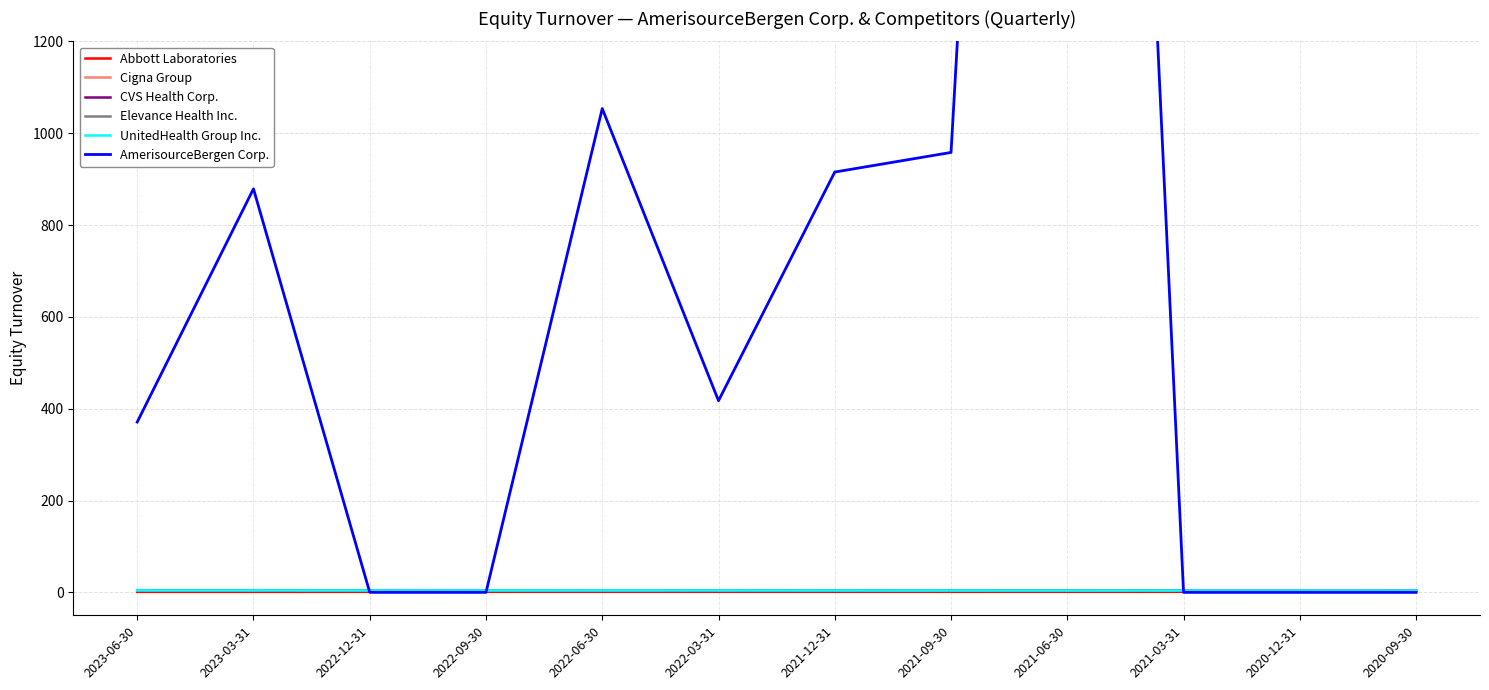

At which category does UnitedHealth Group Inc. reach its first local valley?

2022-12-31